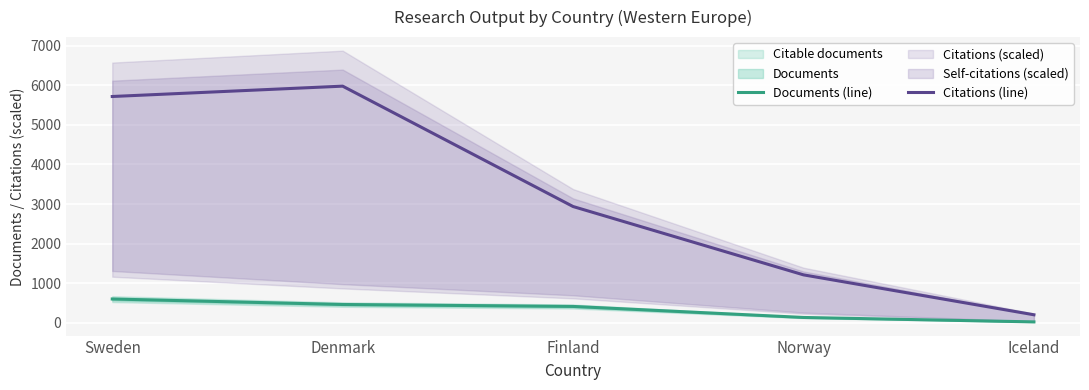

How many data points in Documents (line) are above 410?

2